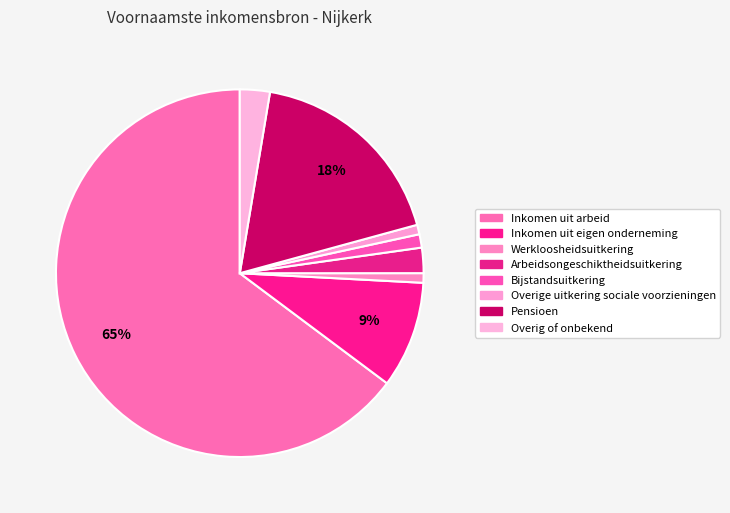

Which category has the smallest portion of the pie?

Werkloosheidsuitkering